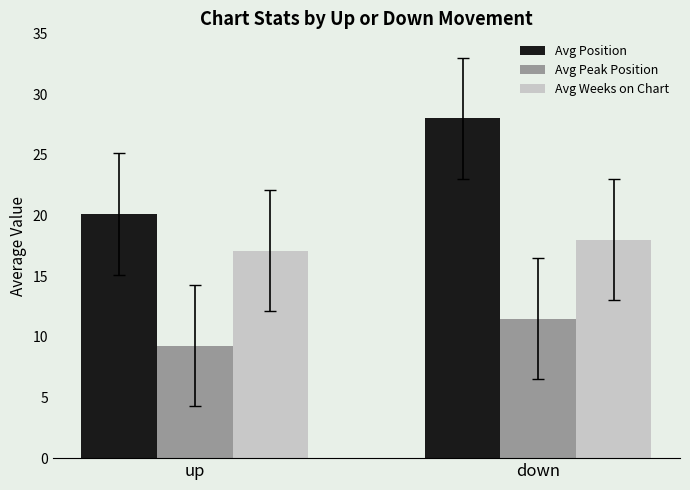

Does the chart contain any negative values?

No